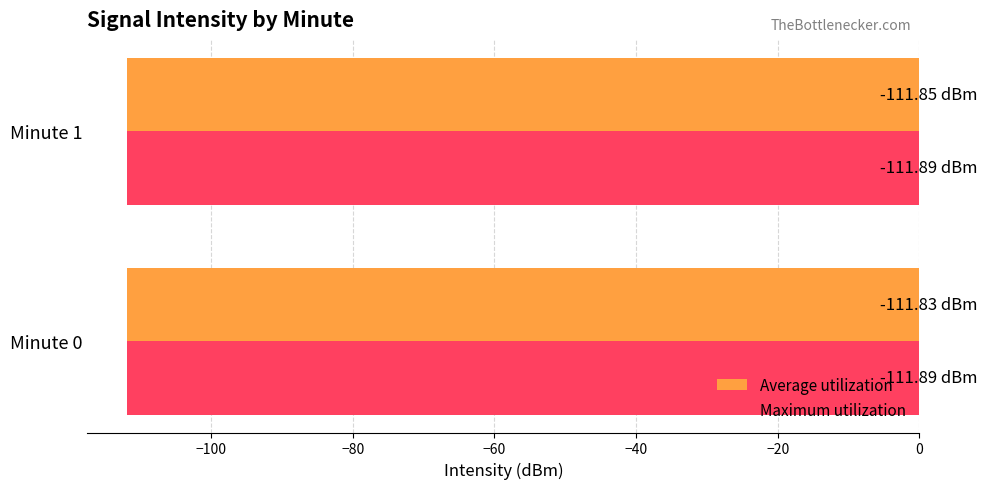

What is the sum of all Maximum utilization values?

-223.8